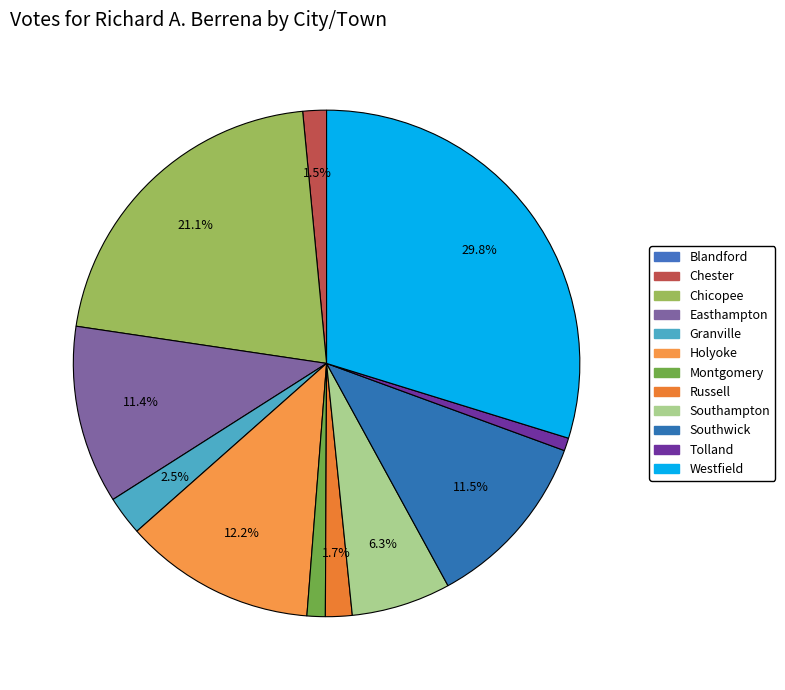

To the nearest percent, what is the average slice percentage?

8%